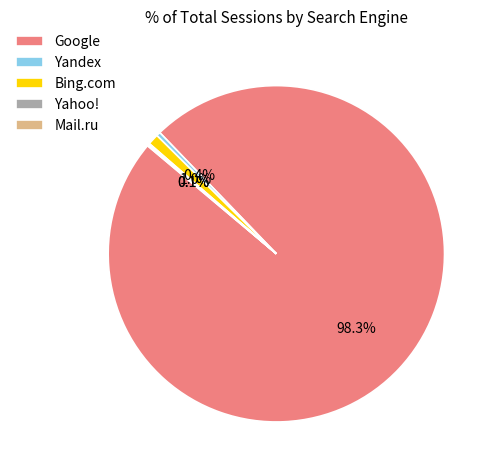

Which category has the biggest portion of the pie?

Google